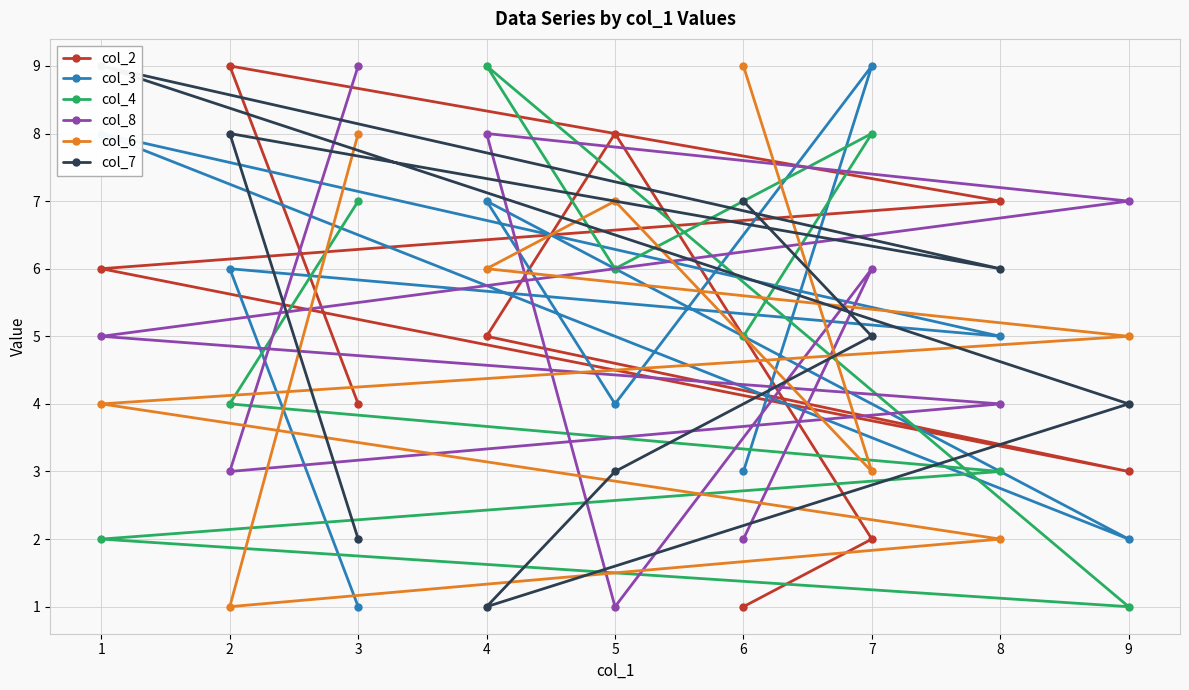

In col_3, how many points are lower than both neighbors (excluding endpoints)?

3